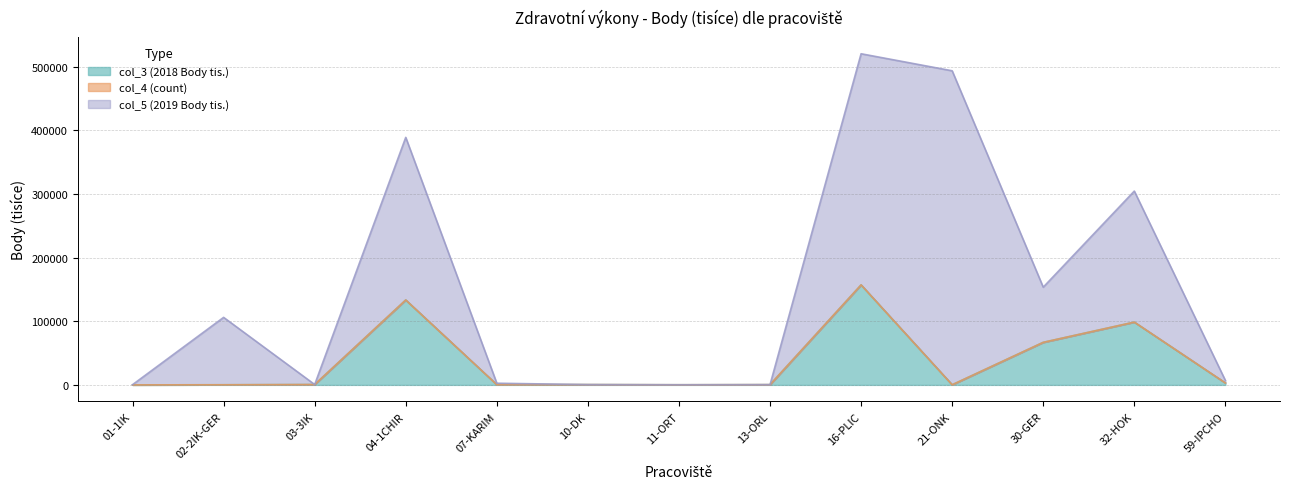

What are all the series names shown in the legend?

col_3 (2018 Body tis.), col_4 (count), col_5 (2019 Body tis.)